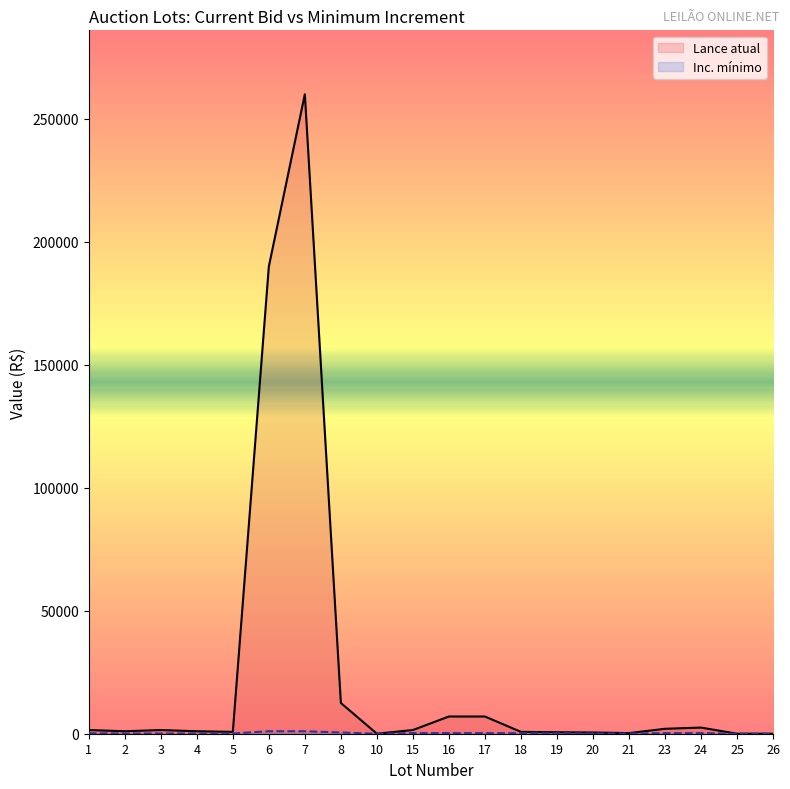

What is the value of the Inc. mínimo point at the 5th from the left?

100.0